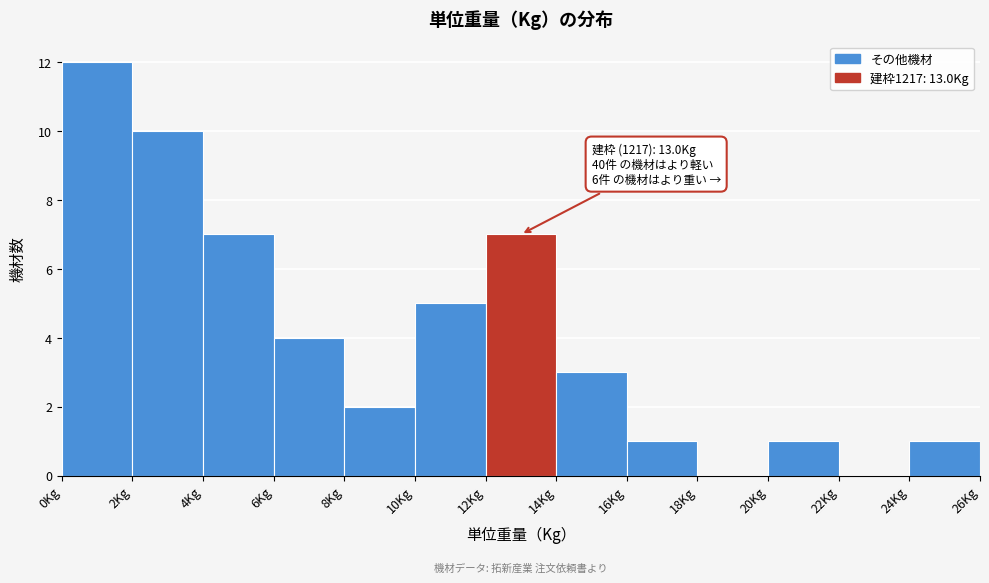

Which range on the x-axis has the tallest bar?

0 to 2